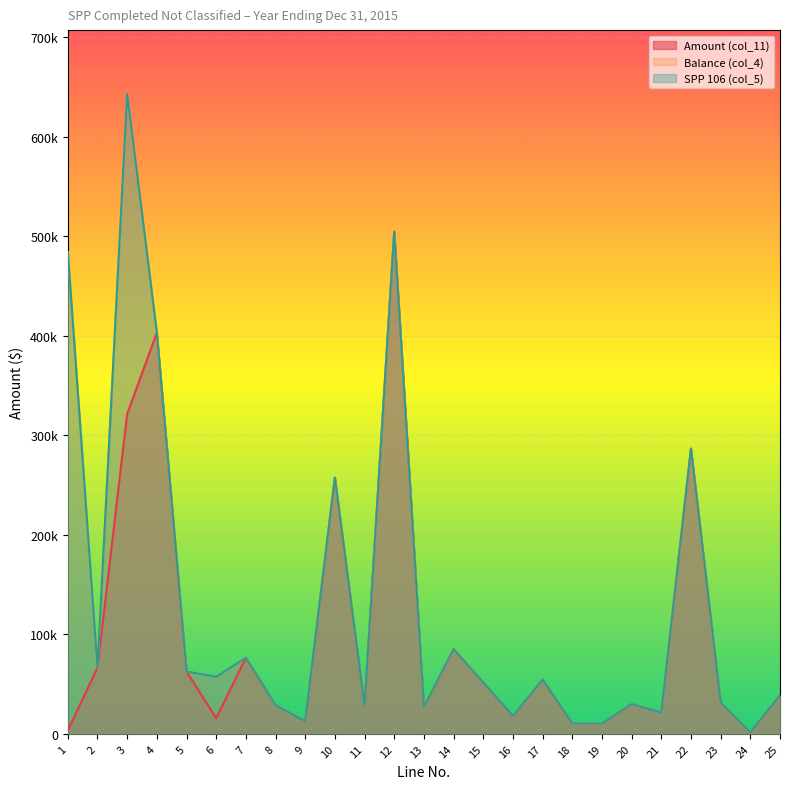

Between 13 and 18, which is larger?

13